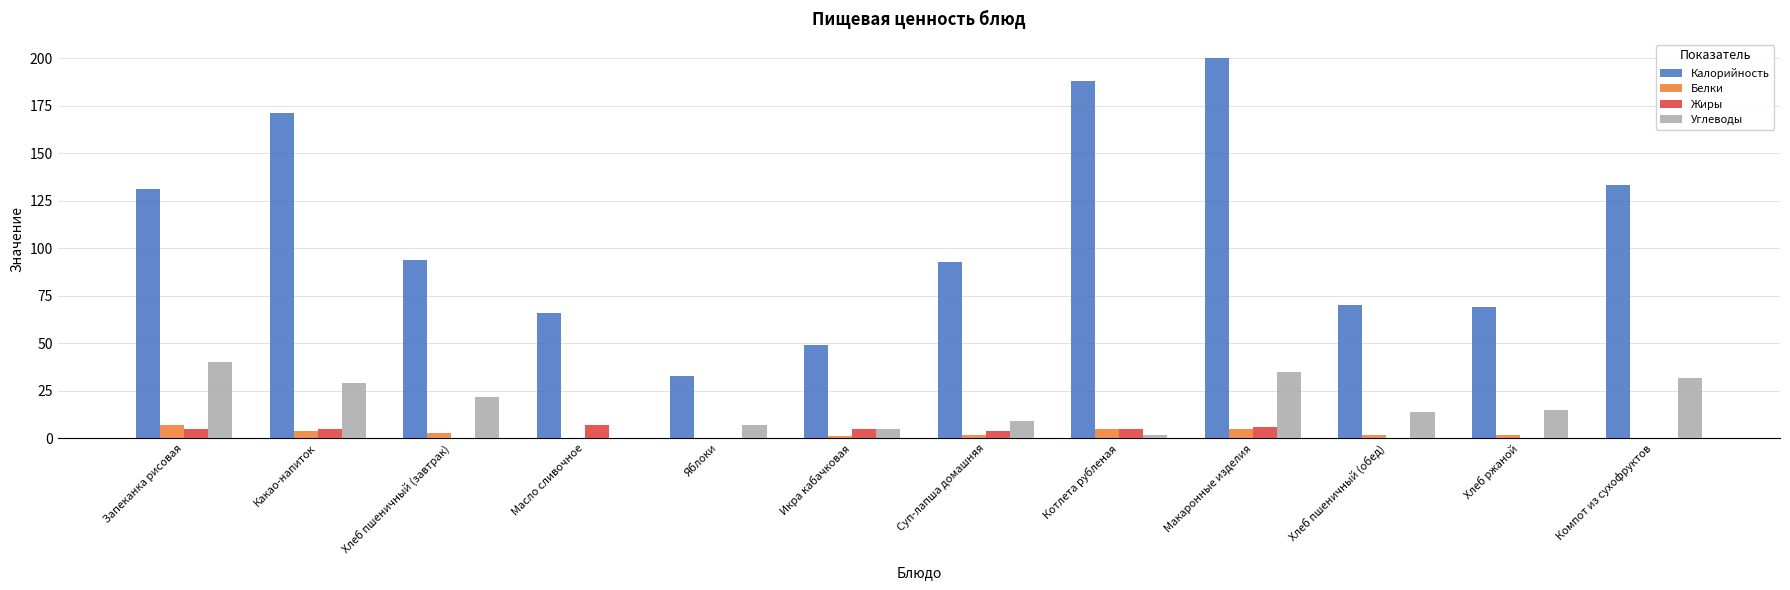

True or false: Калорийность has a value of 33 at Яблоки.

True